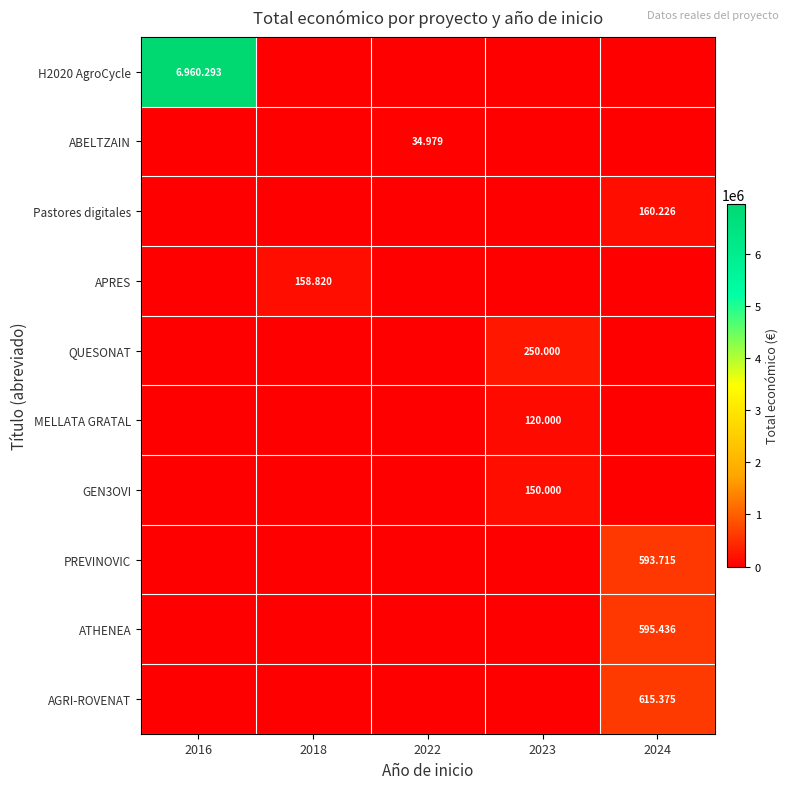

How many categories are shown in the chart?

5